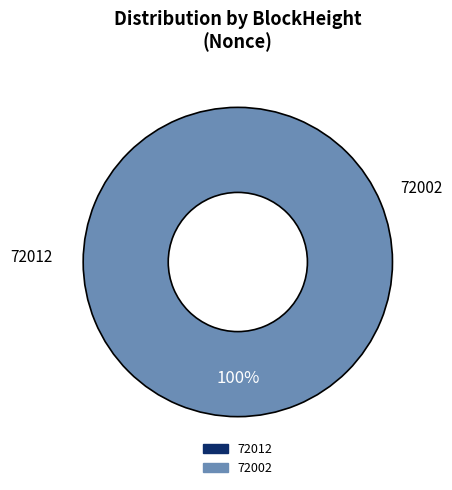

How many segments does this pie chart have?

2